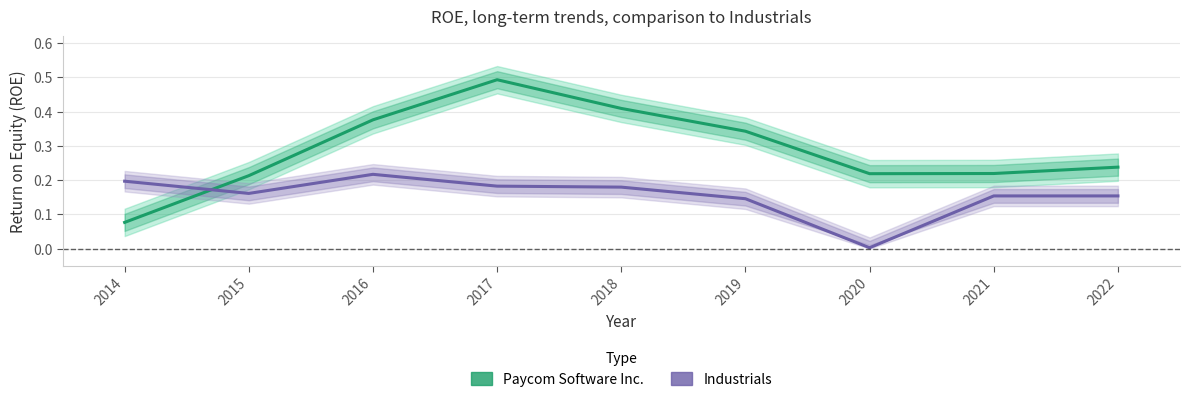

What is the difference between the second highest and second lowest values in the Paycom Software Inc. series?

0.2